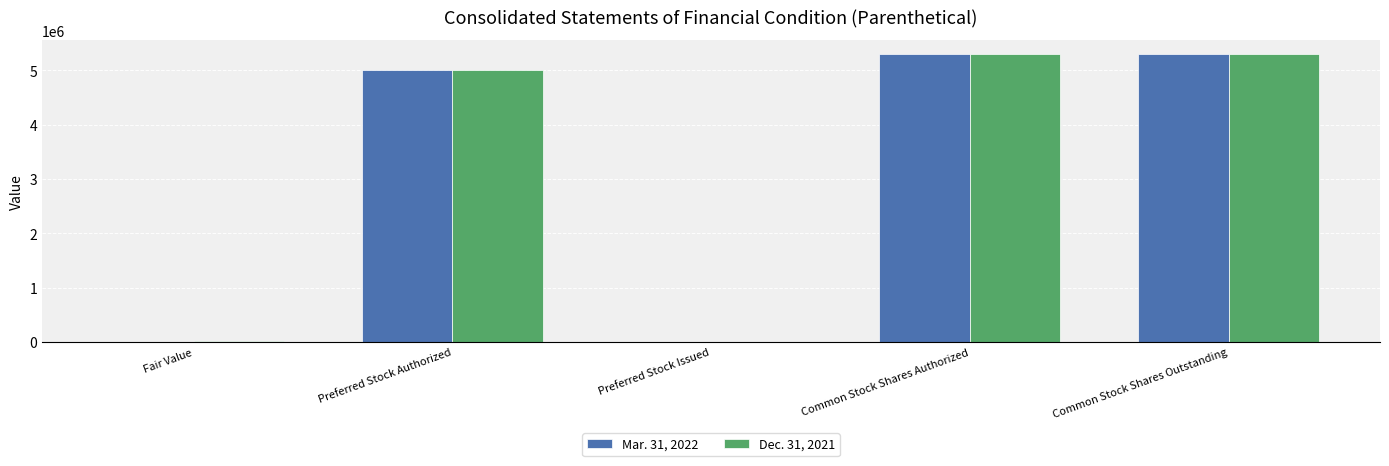

Is it true that Mar. 31, 2022 equals -3644853 at Preferred Stock Issued?

False